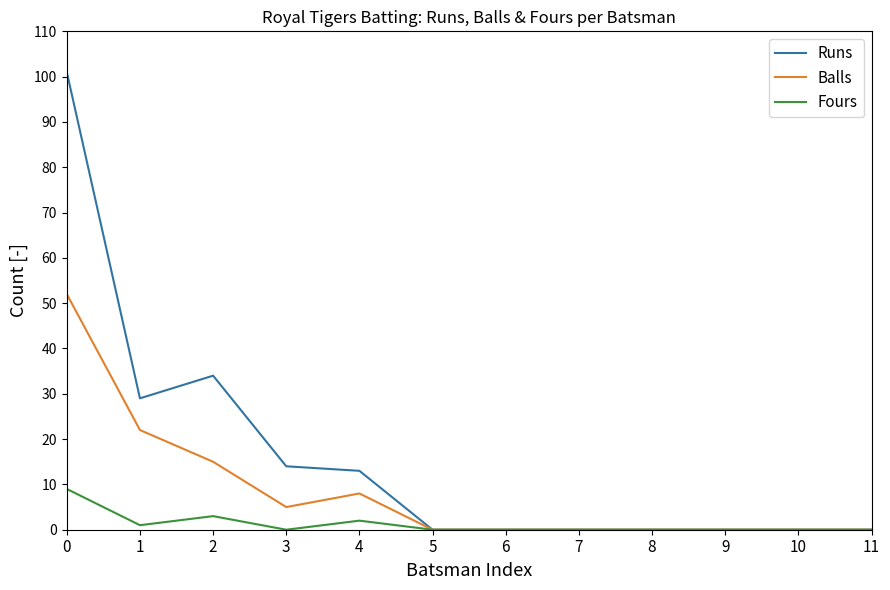

Rank the series by their maximum value, from highest to lowest.

Runs, Balls, Fours